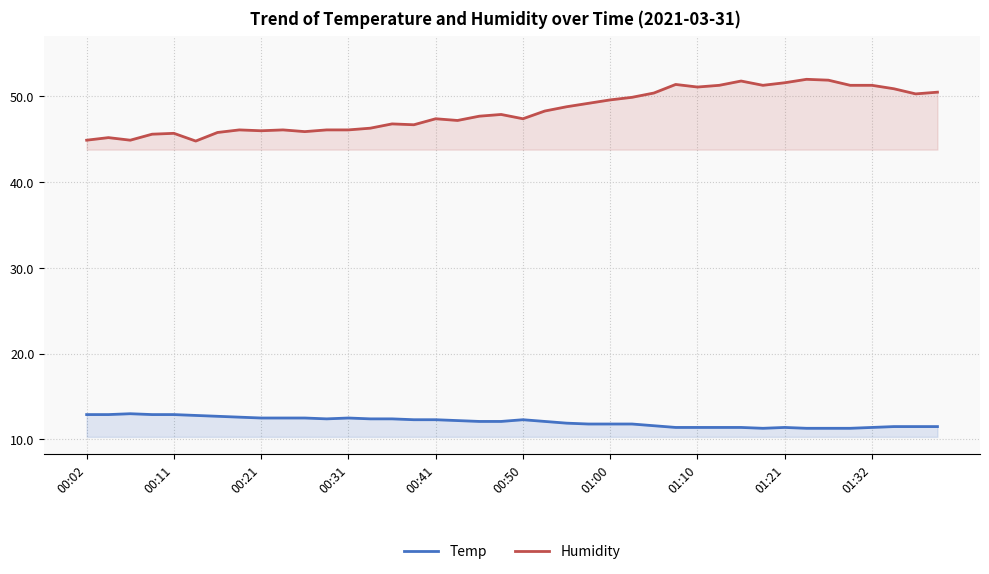

List the series in order of their peak value, highest first.

Humidity, Temp